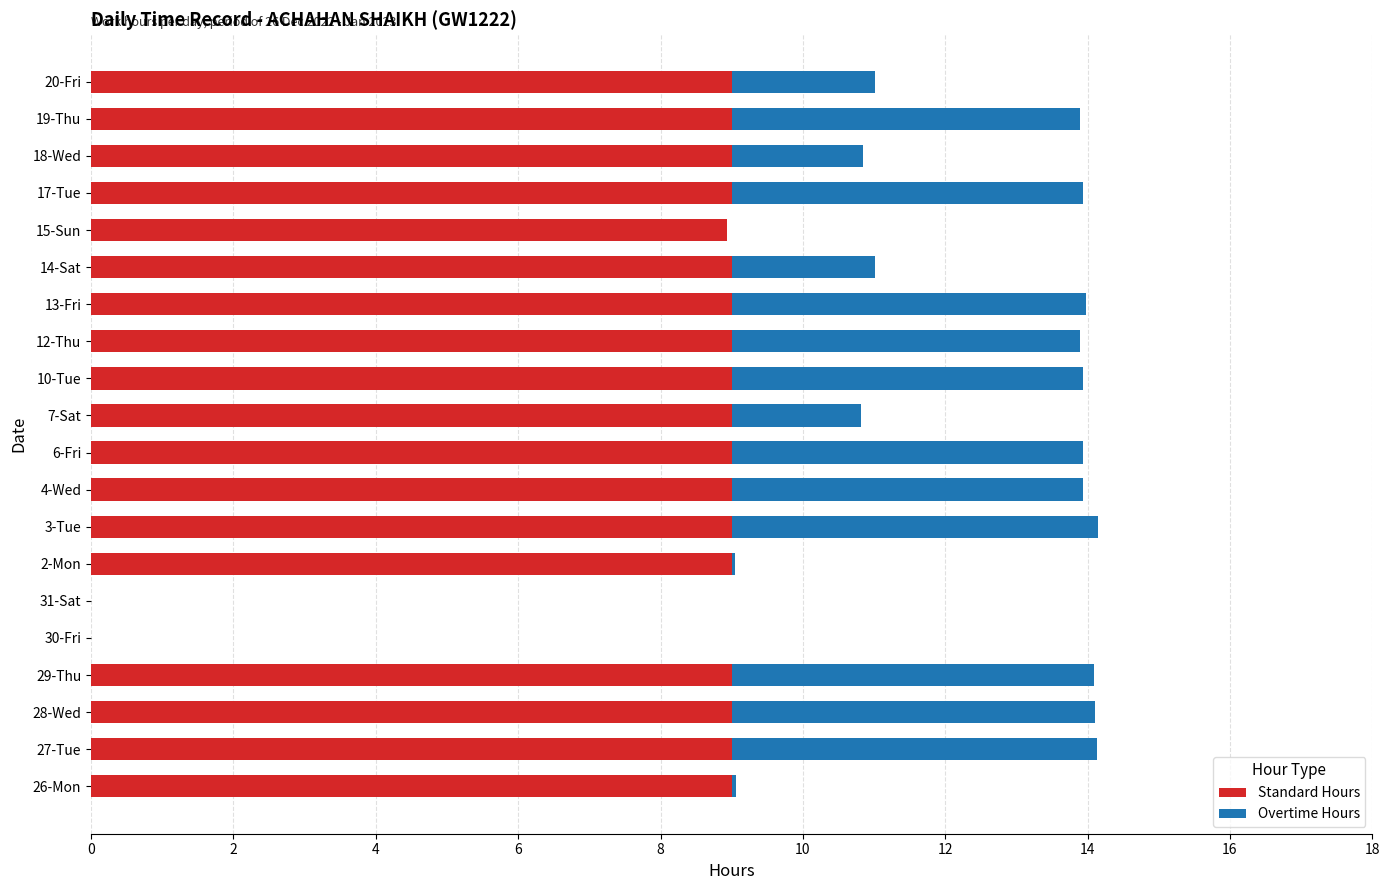

What is the highest value of the Standard Hours series?

9.0